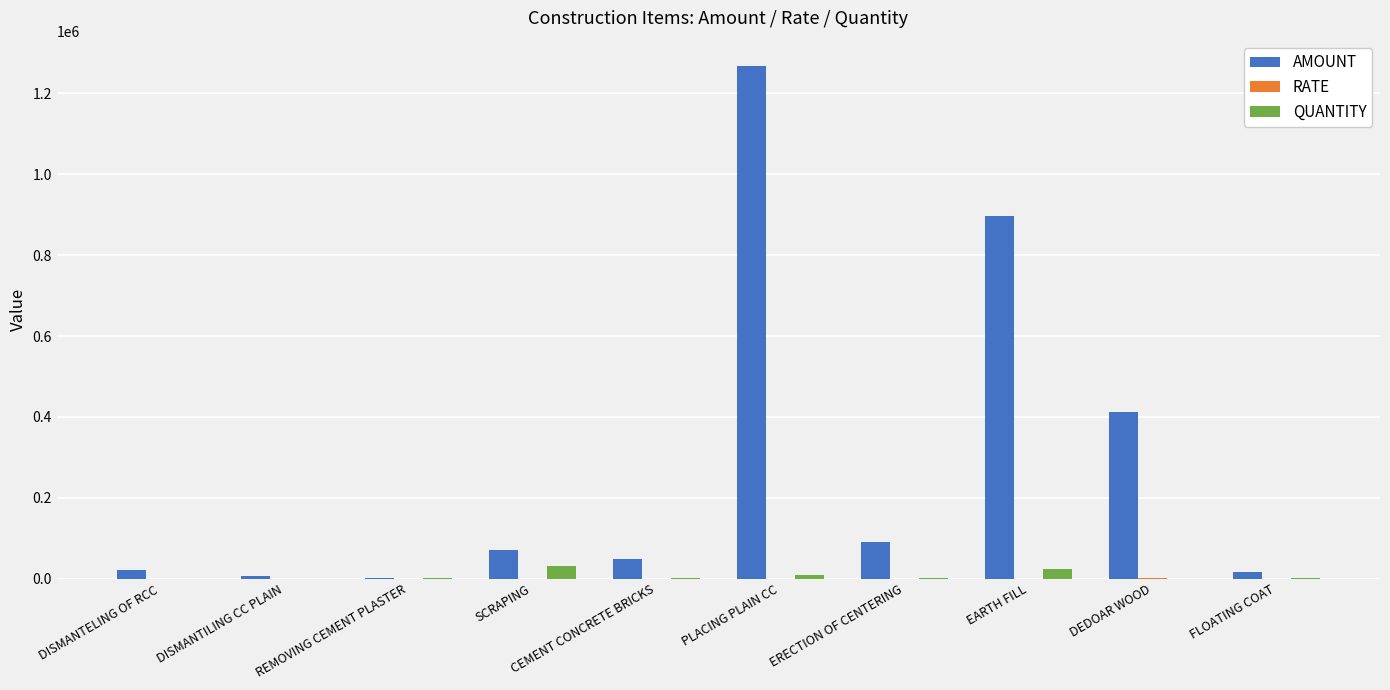

What is the sum of all AMOUNT values?

2827682.3